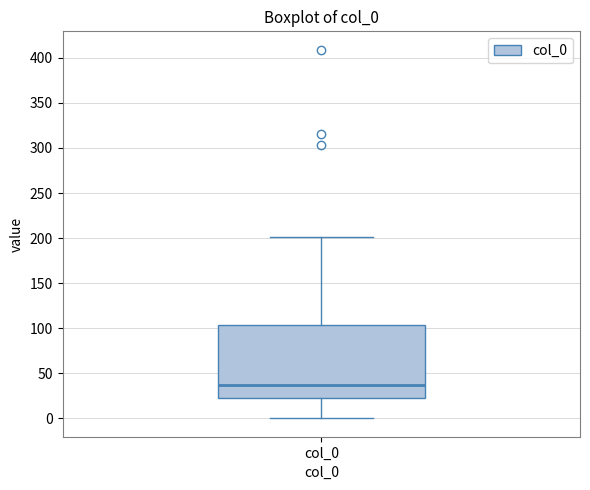

Read this box plot against the y-axis: the position of the median line, the range covered by the box, and the ends of both whiskers. The values are not printed on the chart, so give them approximately, as read against the axis.

median 35, box 25 to 105, whiskers 0 to 200